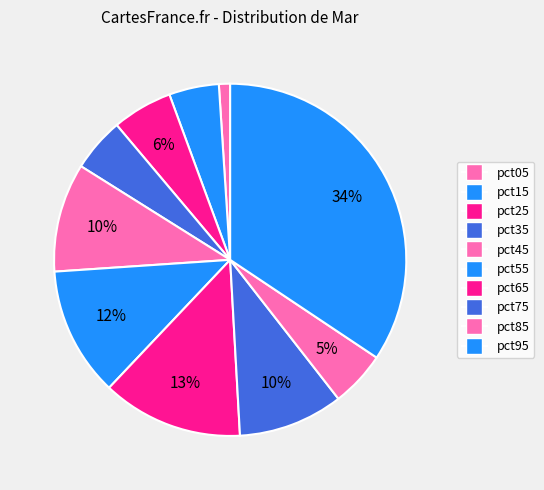

Is it true that pct15 is 19% of the pie?

False